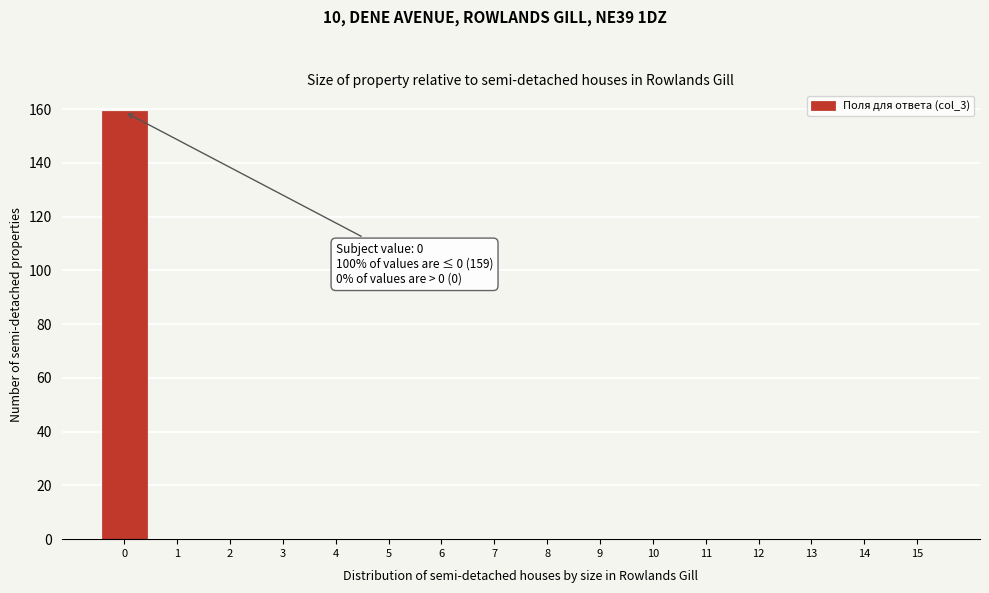

Reading left to right, transcribe all the data shown in this chart.

0=159	1=0	2=0	3=0	4=0	5=0	6=0	7=0	8=0	9=0	10=0	11=0	12=0	13=0	14=0	15=0